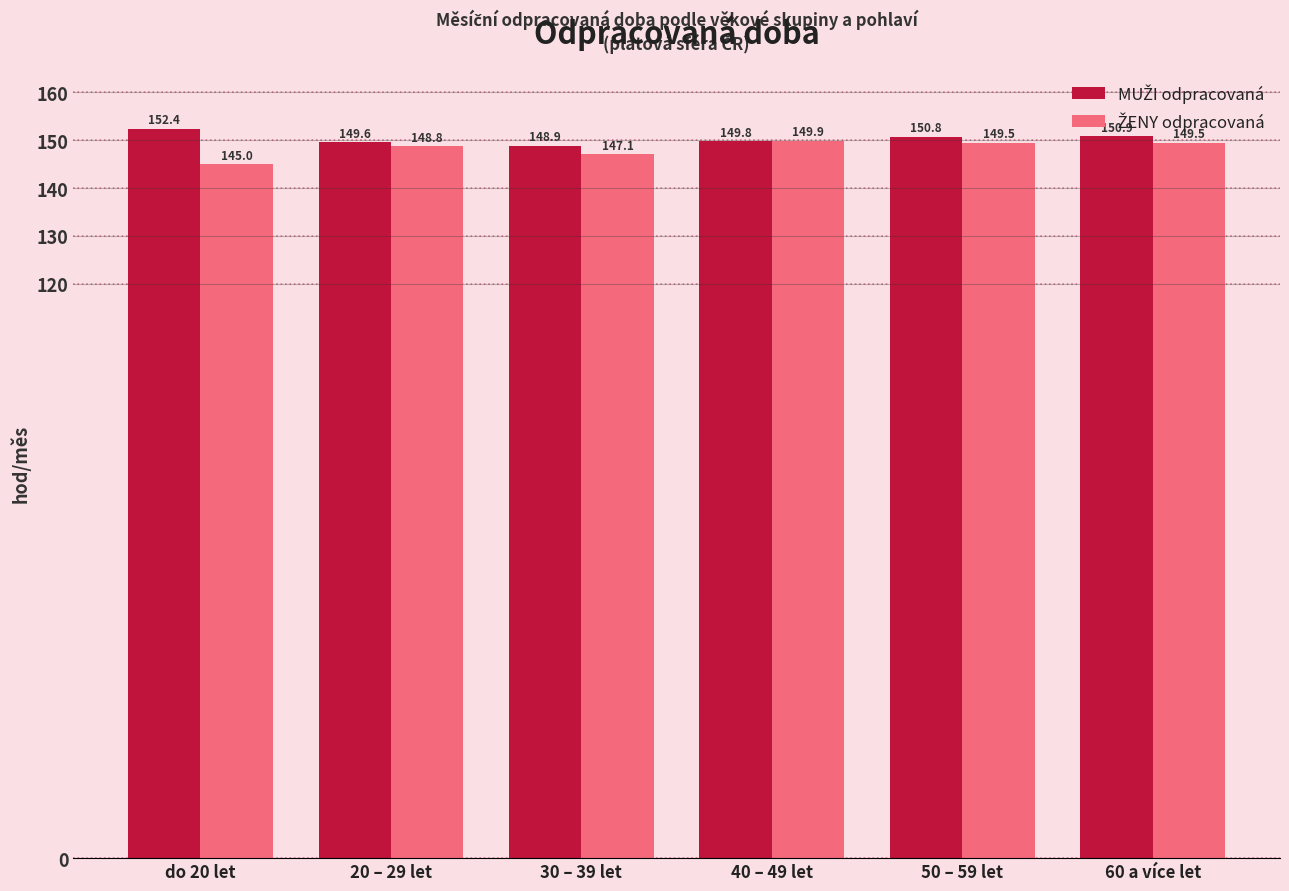

At which category does the chart reach its peak across all series?

do 20 let